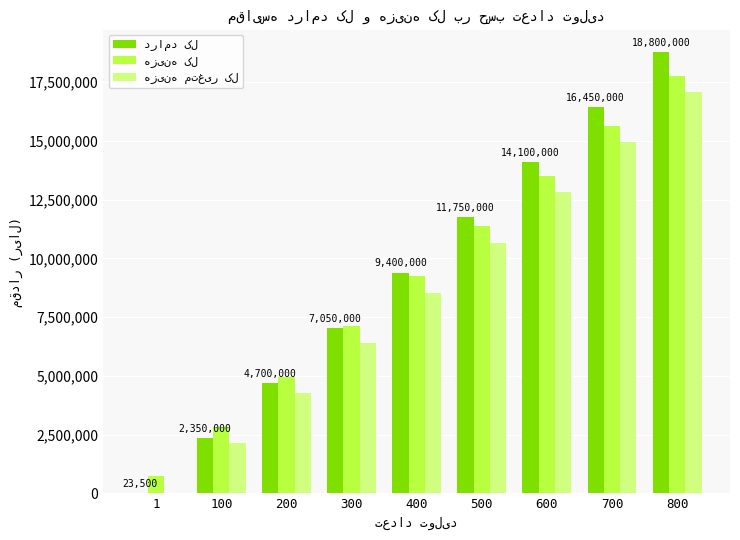

What is the maximum value shown in the chart?

18800000